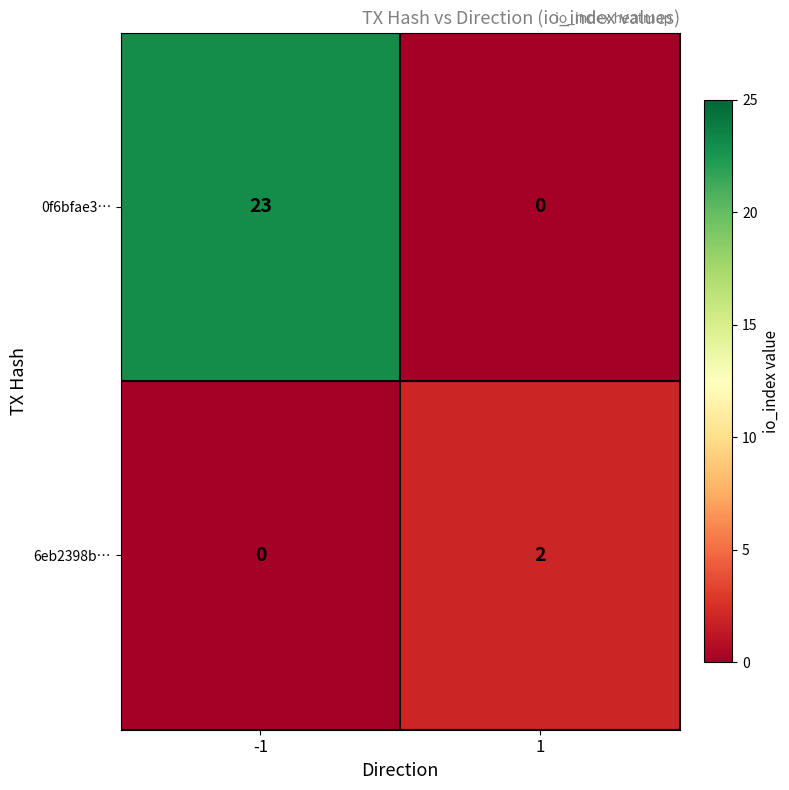

How many values in the 6eb2398b… series are below 2?

1